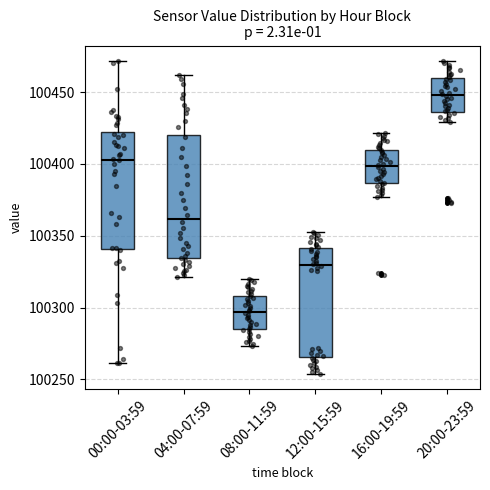

Reading left to right, transcribe this box plot: for each box, give where its median line is, the range the box spans, and where its two whiskers end, as read against the y-axis. The values are not printed on the chart, so give them approximately, as read against the axis.

00:00-03:59: median 100405, box 100340 to 100425, whiskers 100260 to 100470
04:00-07:59: median 100360, box 100335 to 100420, whiskers 100320 to 100460
08:00-11:59: median 100295, box 100285 to 100310, whiskers 100275 to 100320
12:00-15:59: median 100330, box 100265 to 100340, whiskers 100255 to 100355
16:00-19:59: median 100400, box 100385 to 100410, whiskers 100375 to 100420
20:00-23:59: median 100450, box 100435 to 100460, whiskers 100430 to 100470